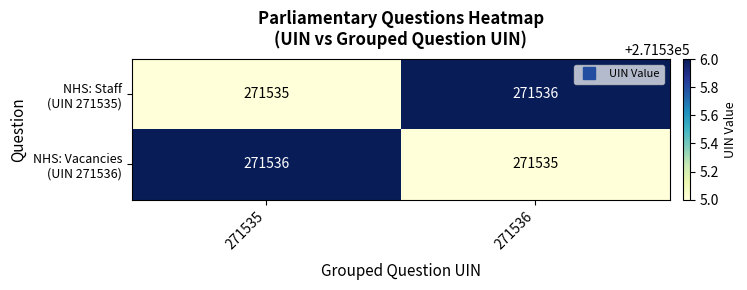

What is the minimum value shown in the chart?

271535